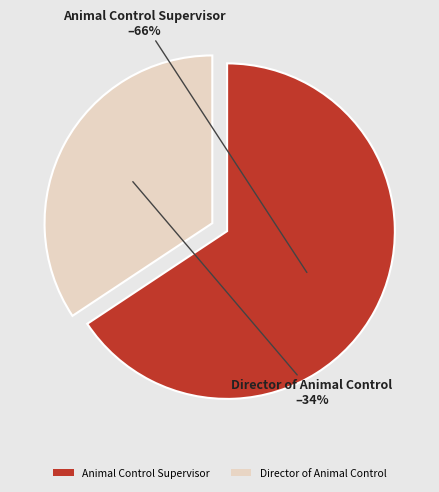

Which slice is the smallest?

Director of Animal Control